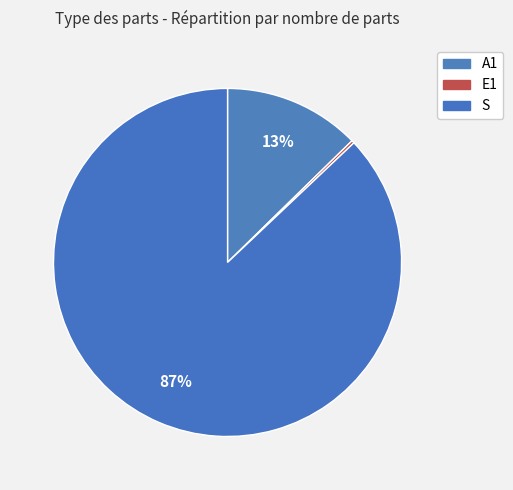

Count the number of slices in the pie.

3